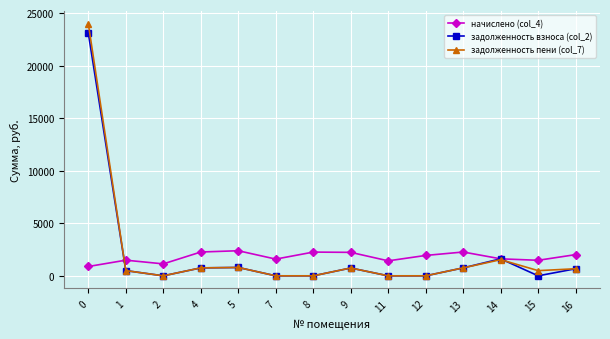

The value of задолженность взноса (col_2) at 2 is 0.0. True or false?

True